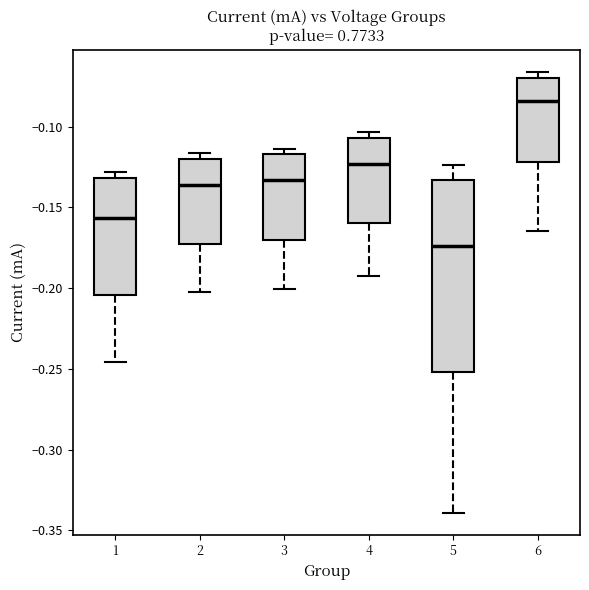

Which box's median line is the lowest?

5